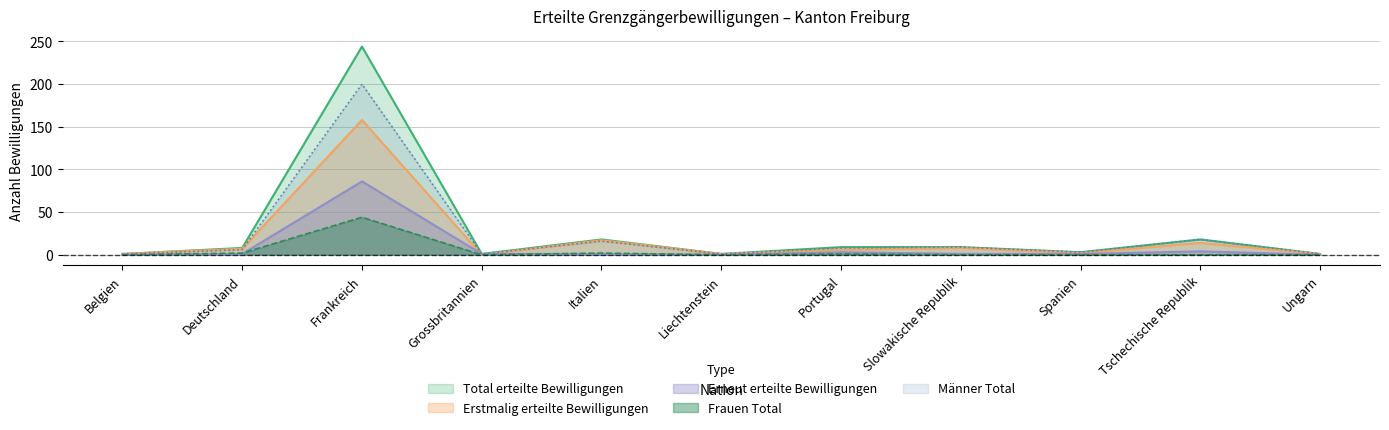

What is the difference between the maximum and minimum values in the Frauen Total series?

44